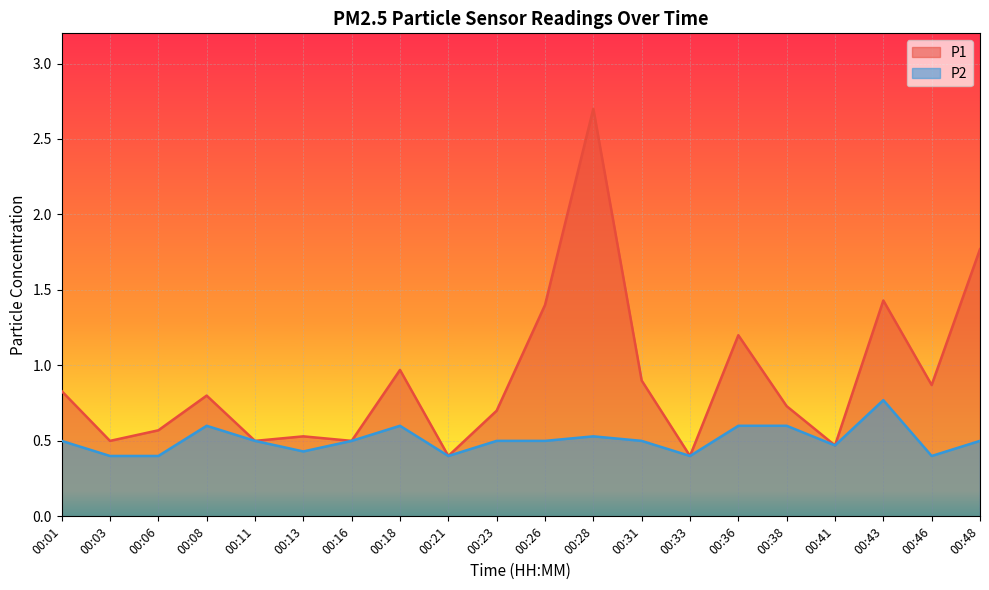

Reading left to right, what are all the values shown in this chart?

P1: 00:01=0.8	00:03=0.5	00:06=0.6	00:08=0.8	00:11=0.5	00:13=0.5	00:16=0.5	00:18=1.0	00:21=0.4	00:23=0.7	00:26=1.4	00:28=2.7	00:31=0.9	00:33=0.4	00:36=1.2	00:38=0.7	00:41=0.5	00:43=1.4	00:46=0.9	00:48=1.8
P2: 00:01=0.5	00:03=0.4	00:06=0.4	00:08=0.6	00:11=0.5	00:13=0.4	00:16=0.5	00:18=0.6	00:21=0.4	00:23=0.5	00:26=0.5	00:28=0.5	00:31=0.5	00:33=0.4	00:36=0.6	00:38=0.6	00:41=0.5	00:43=0.8	00:46=0.4	00:48=0.5